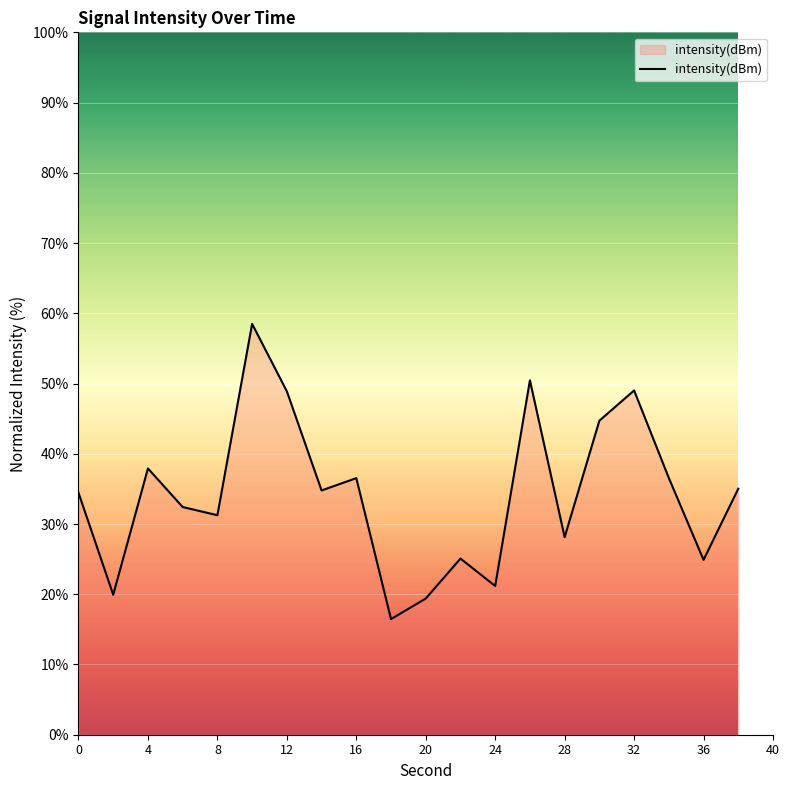

What is the greatest value displayed?

58.5